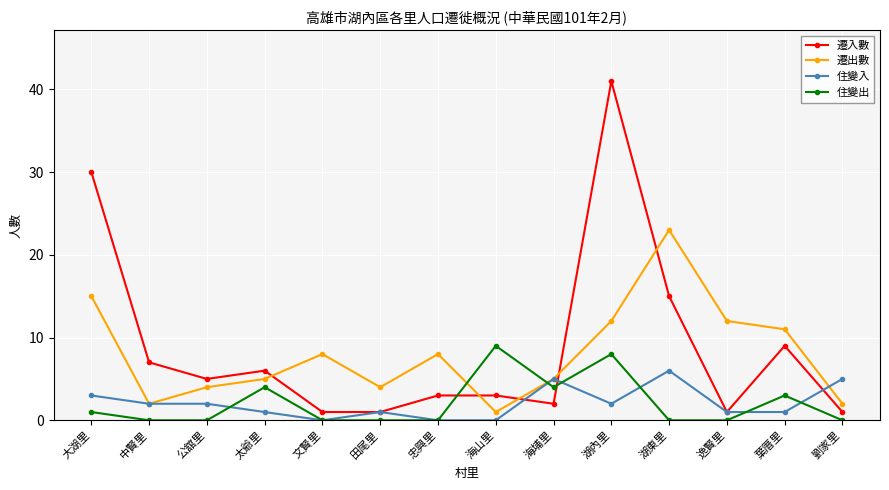

True or false: 住變入 has more than 2 interior local peaks.

True